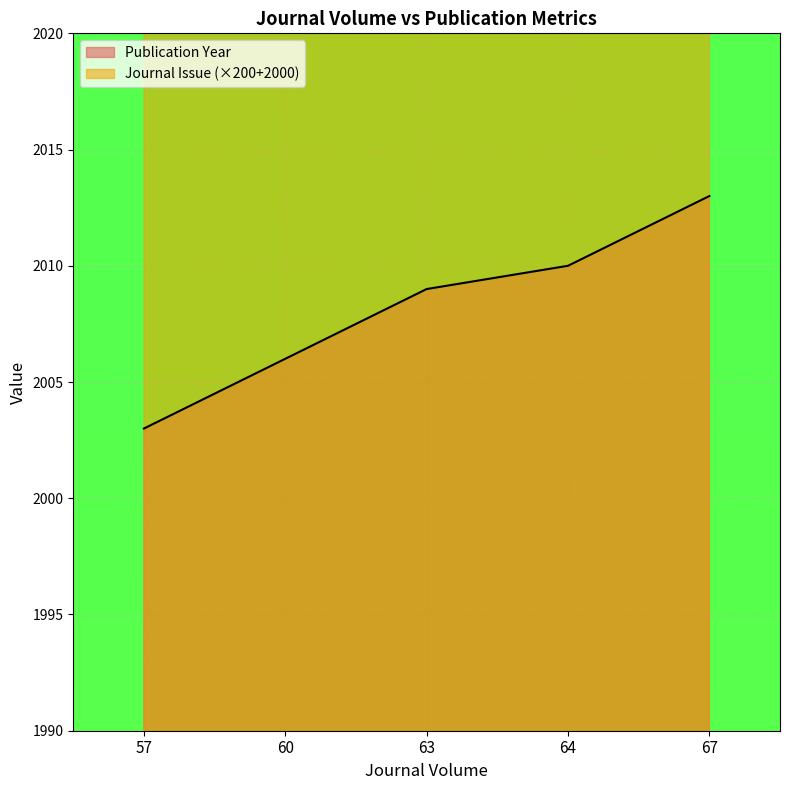

Is it true that Publication Year equals 2010 at 64?

True